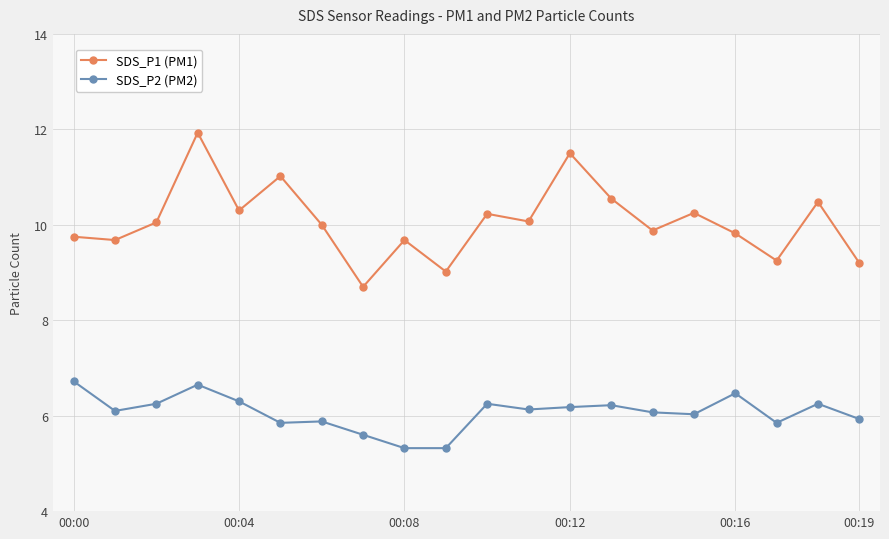

In SDS_P2 (PM2), how many points are higher than both neighbors (excluding endpoints)?

6